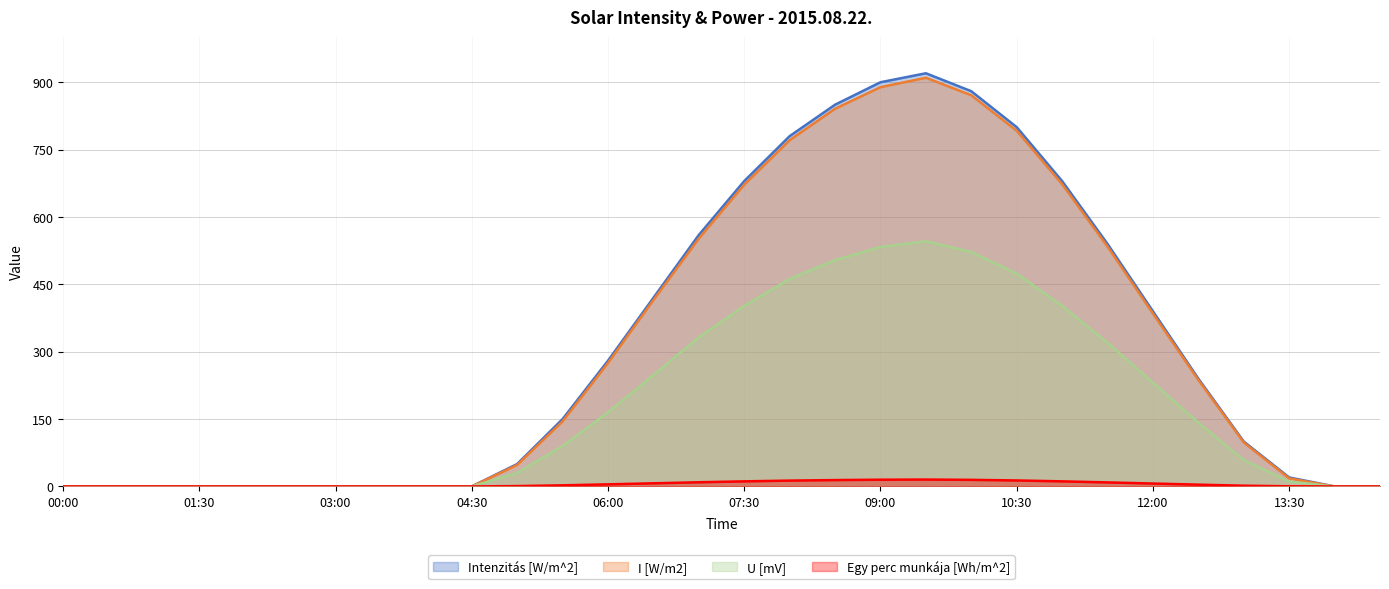

What is the label of the 18th point from the right?

06:00